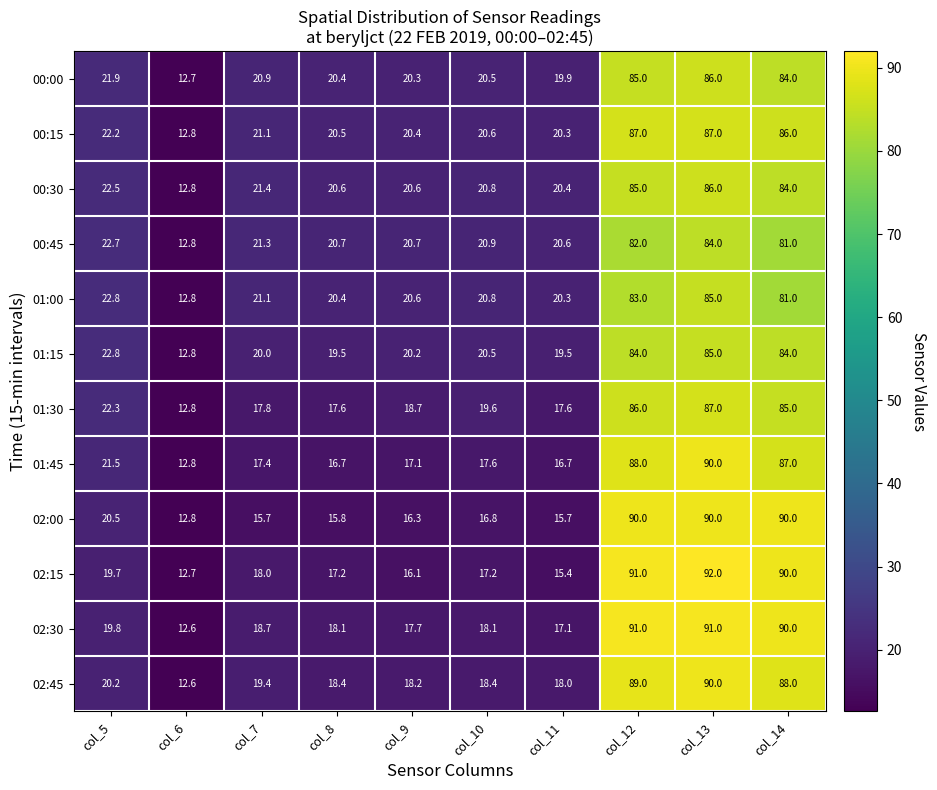

The value of 02:45 at col_14 is 88.0. True or false?

True